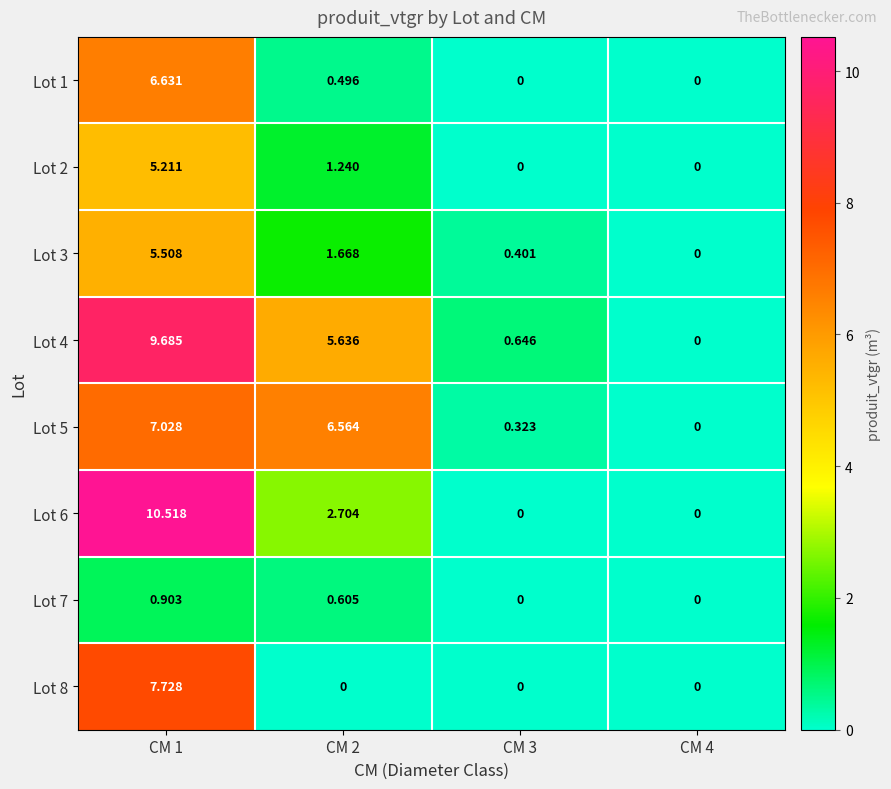

Is the value of Lot 6 at CM 4 greater than the value of Lot 1 at CM 1?

No